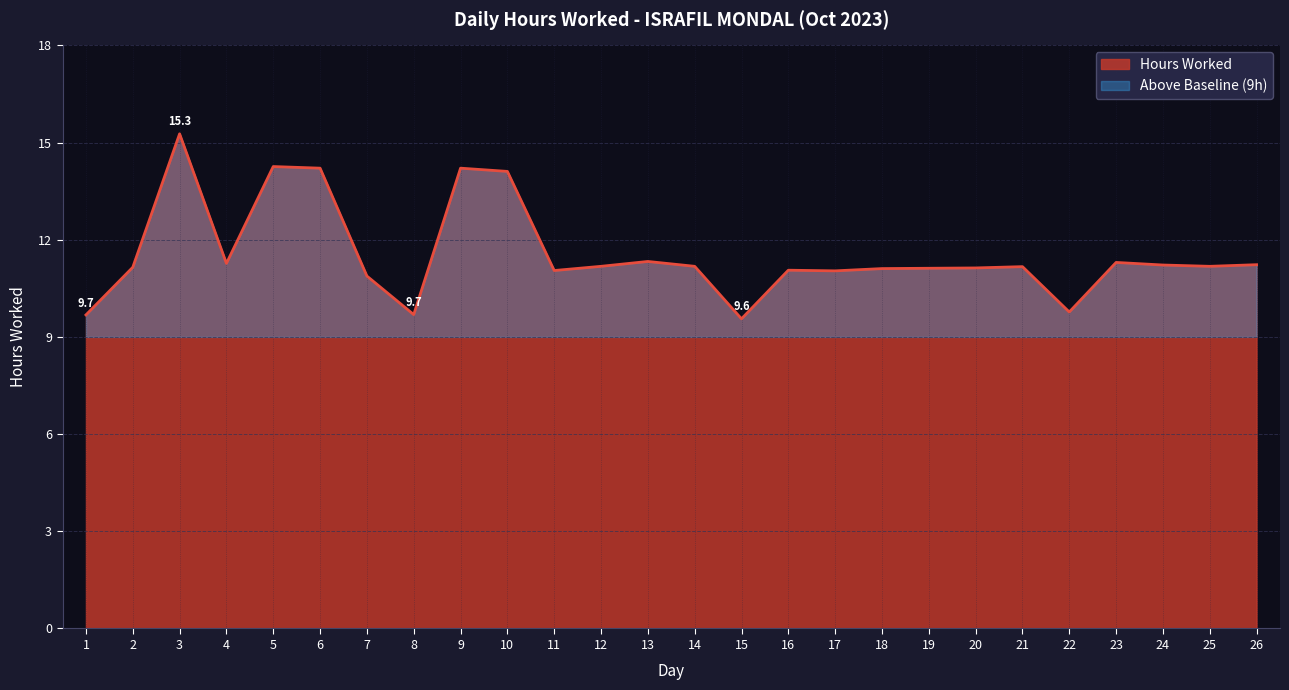

Reading left to right, list all the values displayed in this chart.

1=9.7	2=11.2	3=15.3	4=11.3	5=14.3	6=14.2	7=10.9	8=9.7	9=14.2	10=14.1	11=11.1	12=11.2	13=11.3	14=11.2	15=9.6	16=11.1	17=11.0	18=11.1	19=11.1	20=11.1	21=11.2	22=9.8	23=11.3	24=11.2	25=11.2	26=11.2